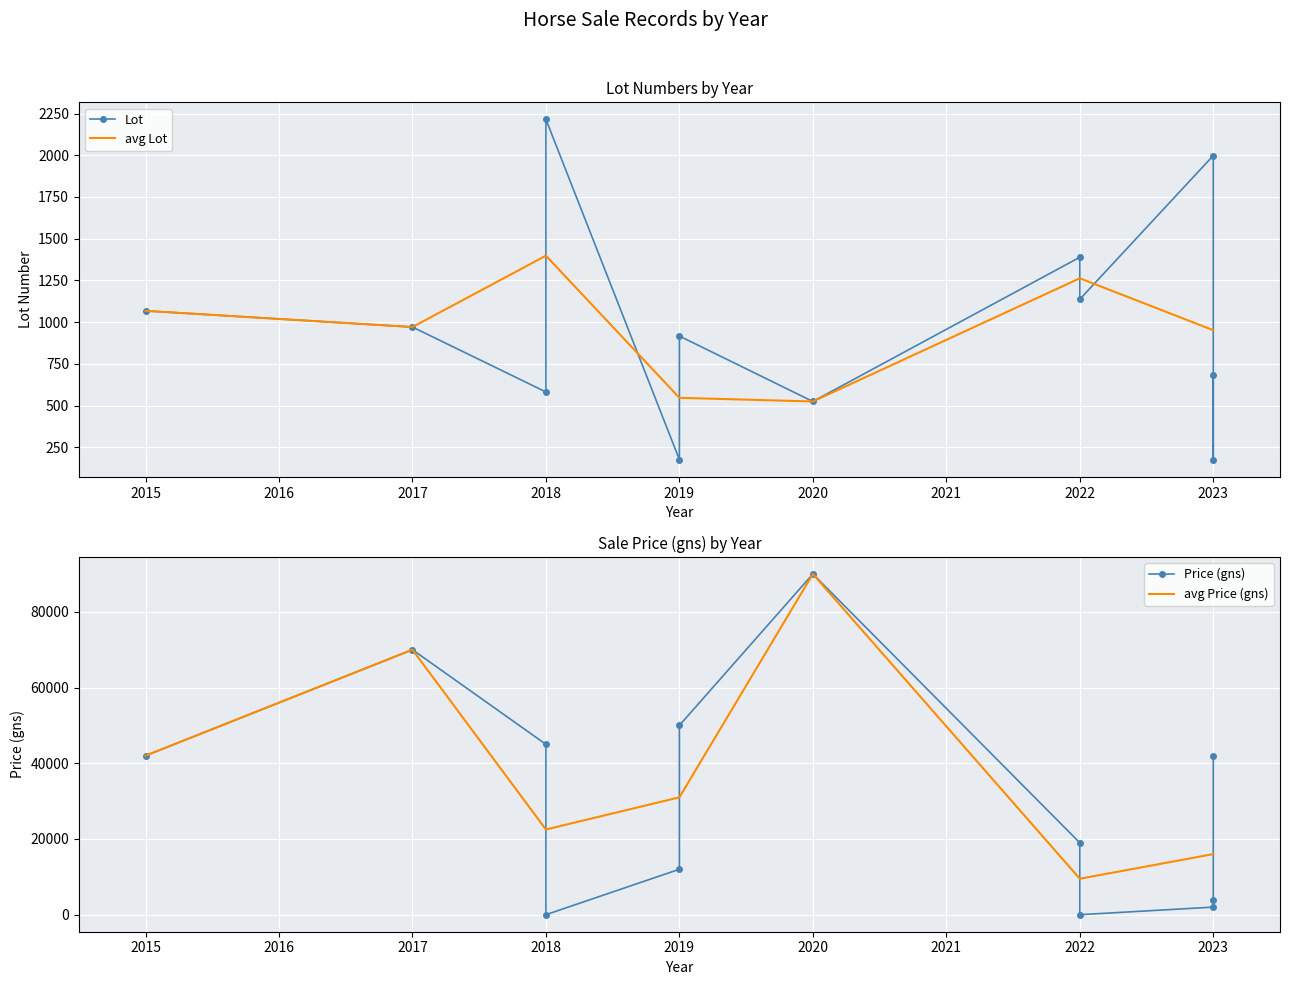

Read the Lot value at 2018, to the nearest 50.

600